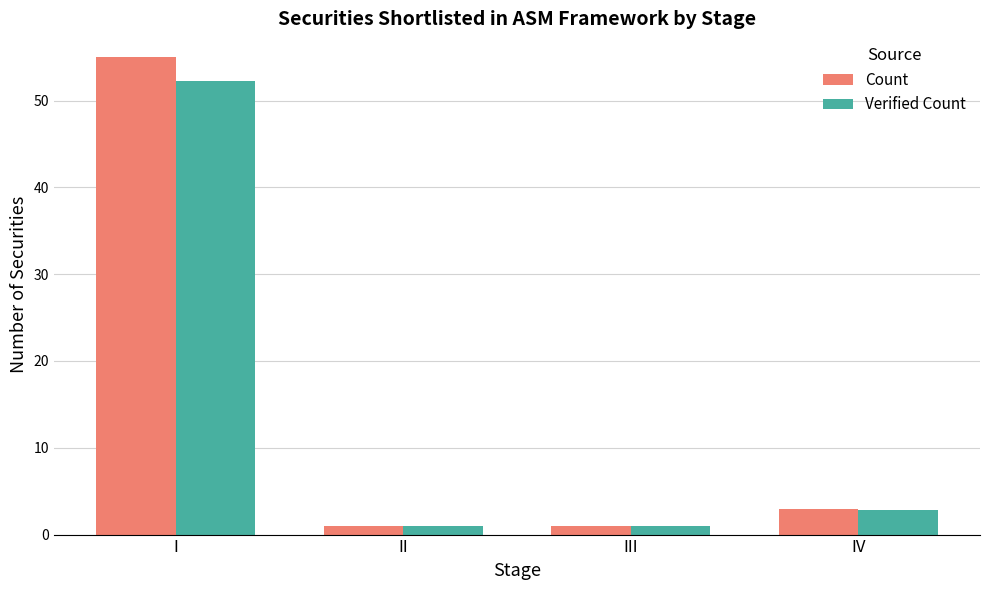

True or false: Verified Count has a value of 4.9 at IV.

False